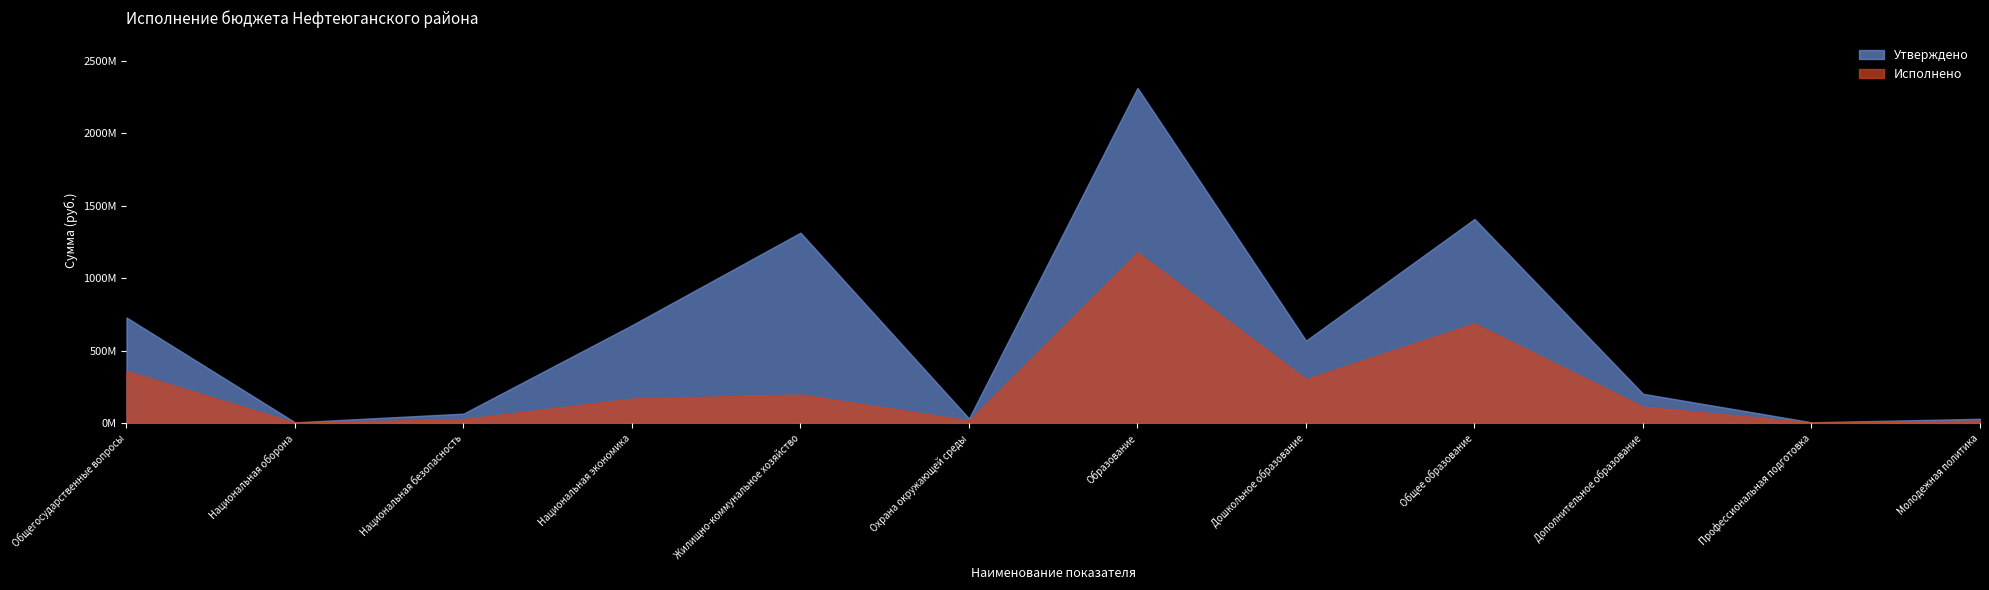

At Охрана окружающей среды, list the series in order from smallest to largest.

Исполнено, Утверждено